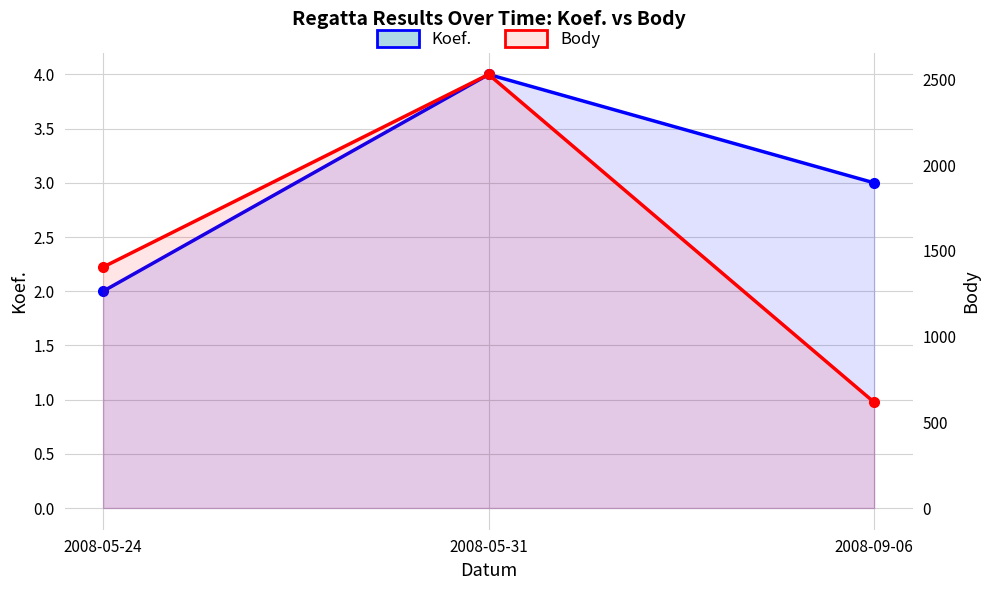

How many data points in Body are less than 1406?

1